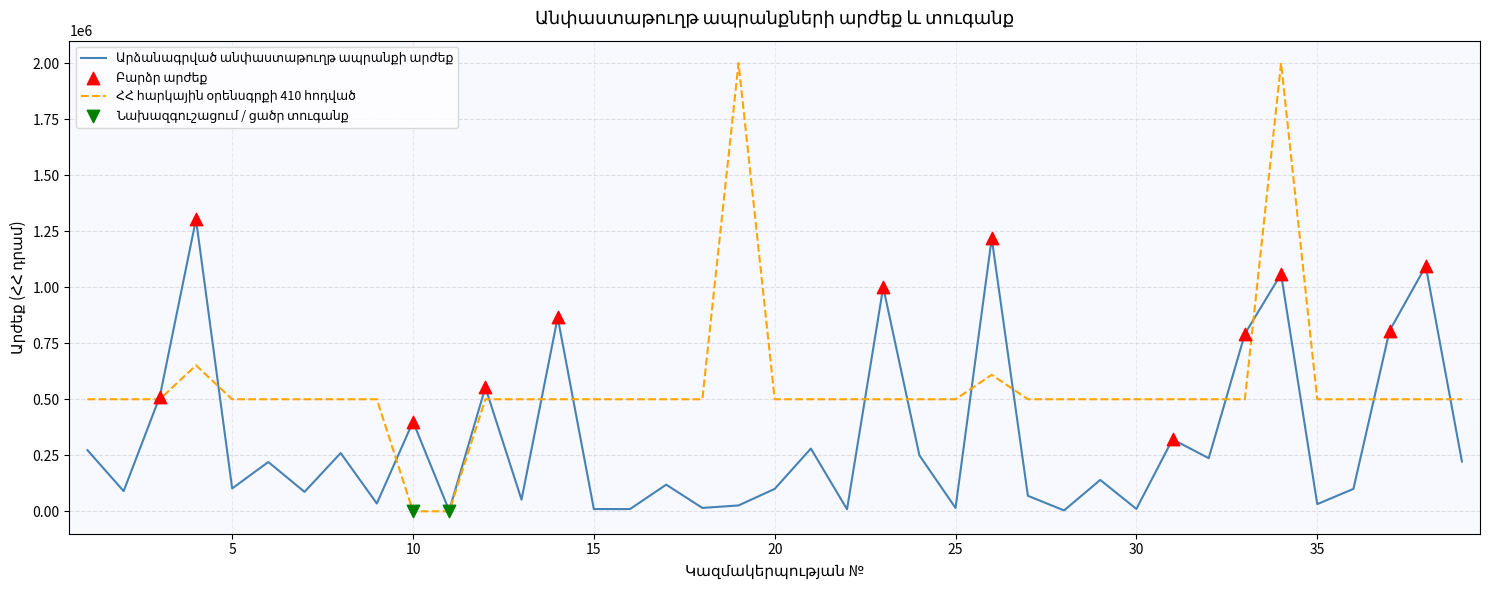

Which series has the largest total across all categories?

ՀՀ հարկային օրենսգրքի 410 հոդված